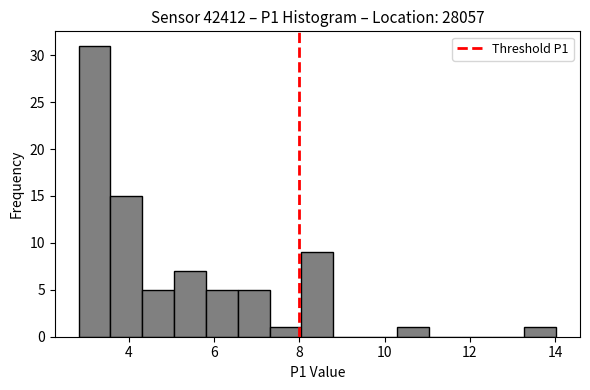

Read against the x-axis, roughly where is the centre of the tallest bar?

3.2